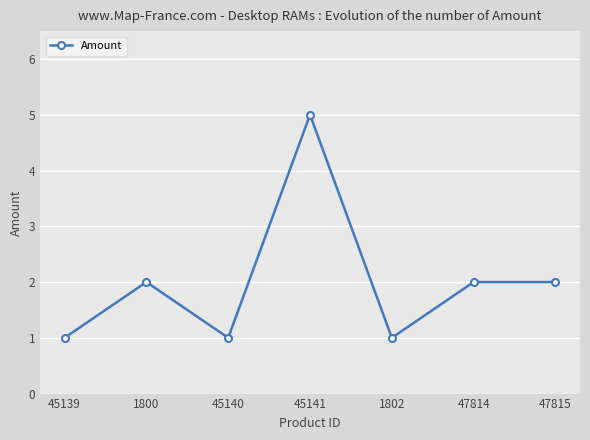

The chart shows a value of 1 at 1802. True or false?

True